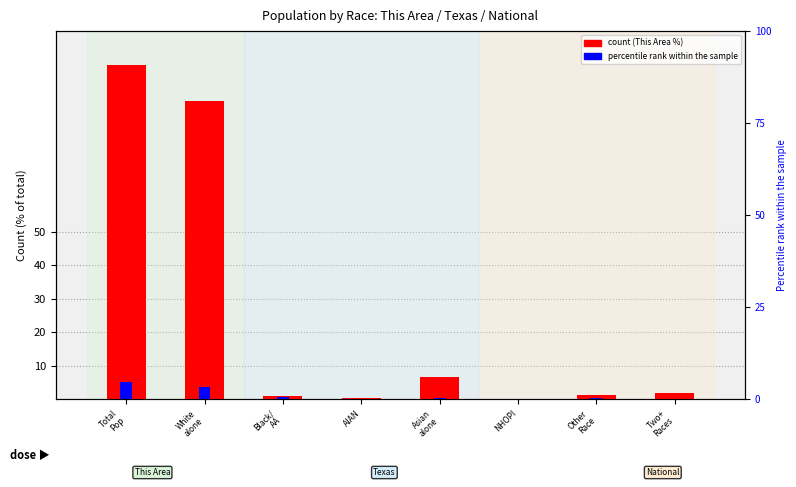

The This Area count series shows 0.3 at AIAN. True or false?

True